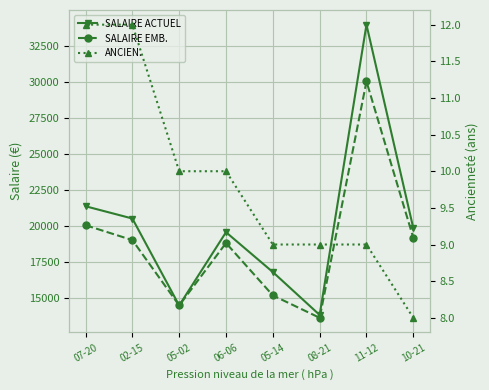

Rank the categories by SALAIRE EMB. value from lowest to highest.

08-21, 05-02, 05-14, 06-06, 02-15, 10-21, 07-20, 11-12